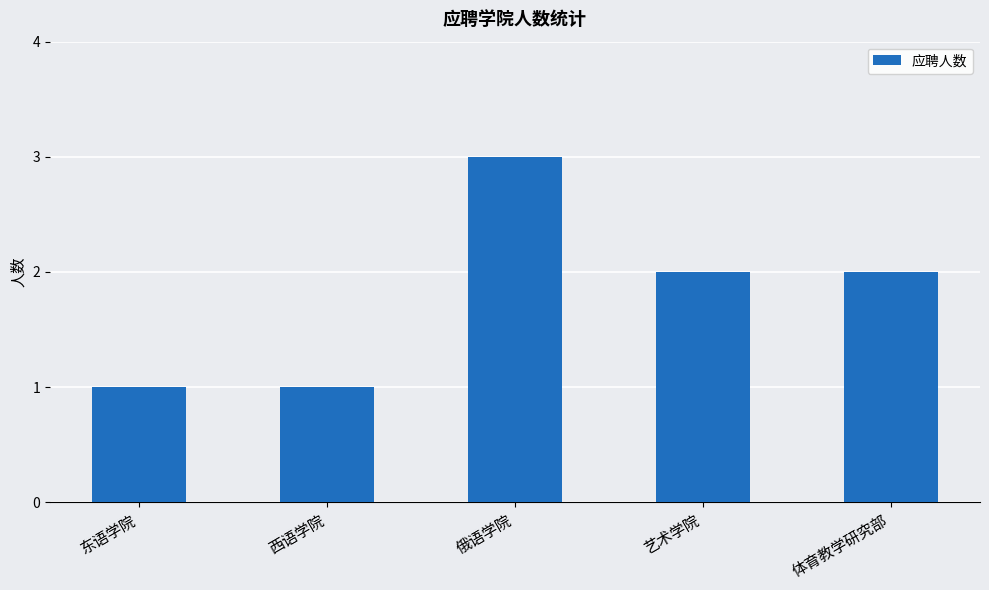

What is the label of the 5th bar from the right?

东语学院